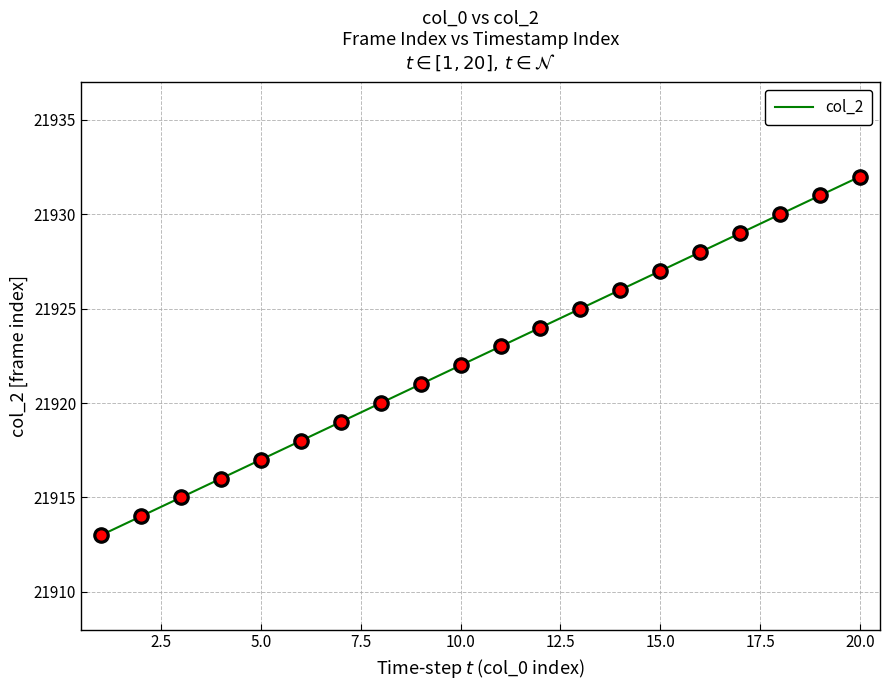

What is the minimum value shown in the chart?

21913